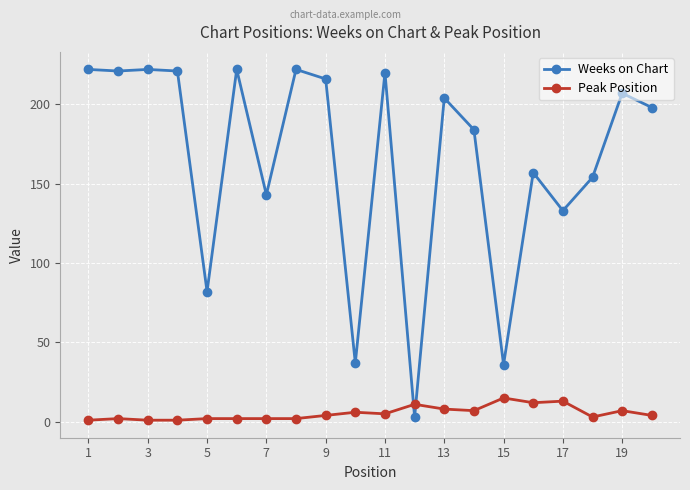

In Weeks on Chart, how many points are lower than both neighbors (excluding endpoints)?

7